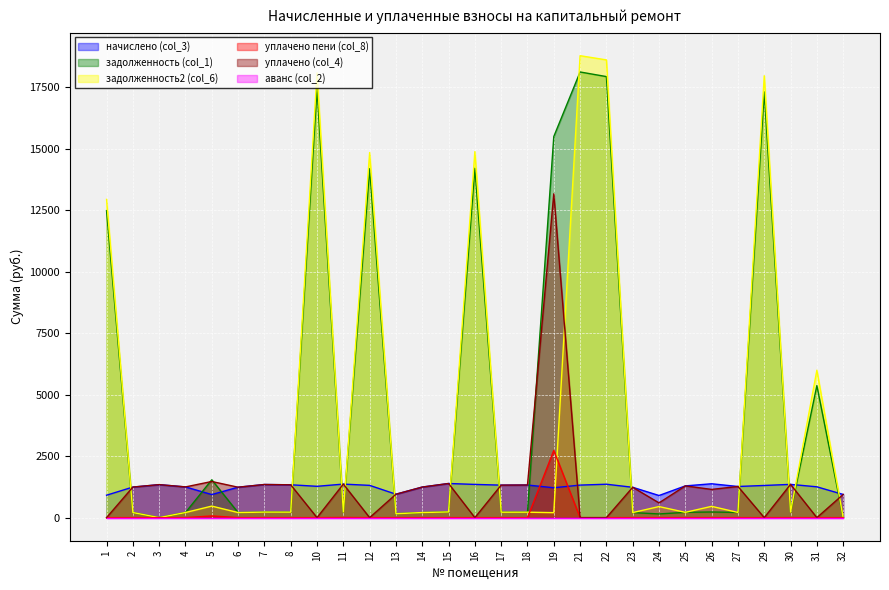

Which series has the largest range (max minus min)?

задолженность2 (col_6)